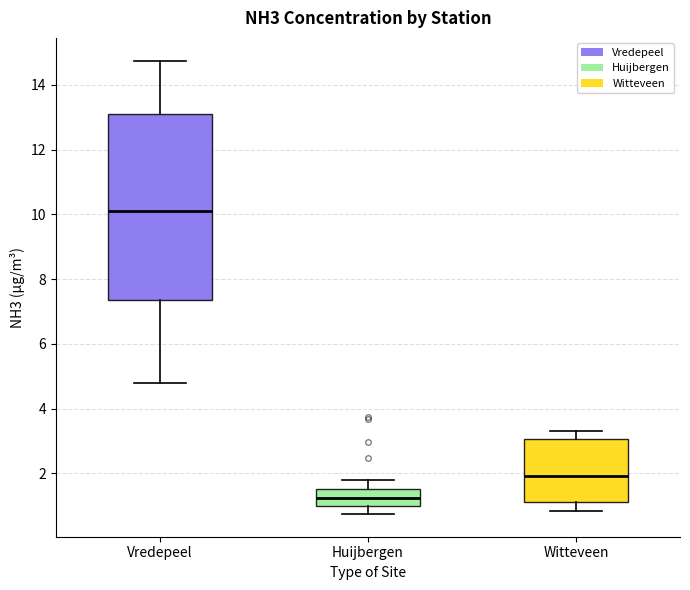

Reading left to right, transcribe this box plot: for each box, give where its median line is, the range the box spans, and where its two whiskers end, as read against the y-axis. The values are not printed on the chart, so give them approximately, as read against the axis.

Vredepeel: median 10.0, box 7.4 to 13.2, whiskers 4.8 to 14.8
Huijbergen: median 1.2, box 1.0 to 1.6, whiskers 0.8 to 1.8
Witteveen: median 2.0, box 1.2 to 3.0, whiskers 0.8 to 3.4